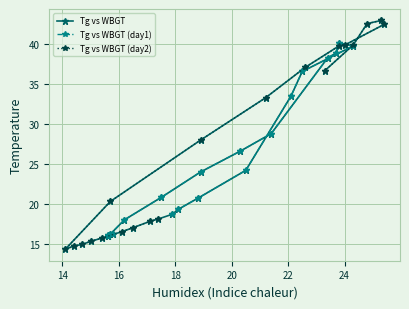

How many values are below 24?

20